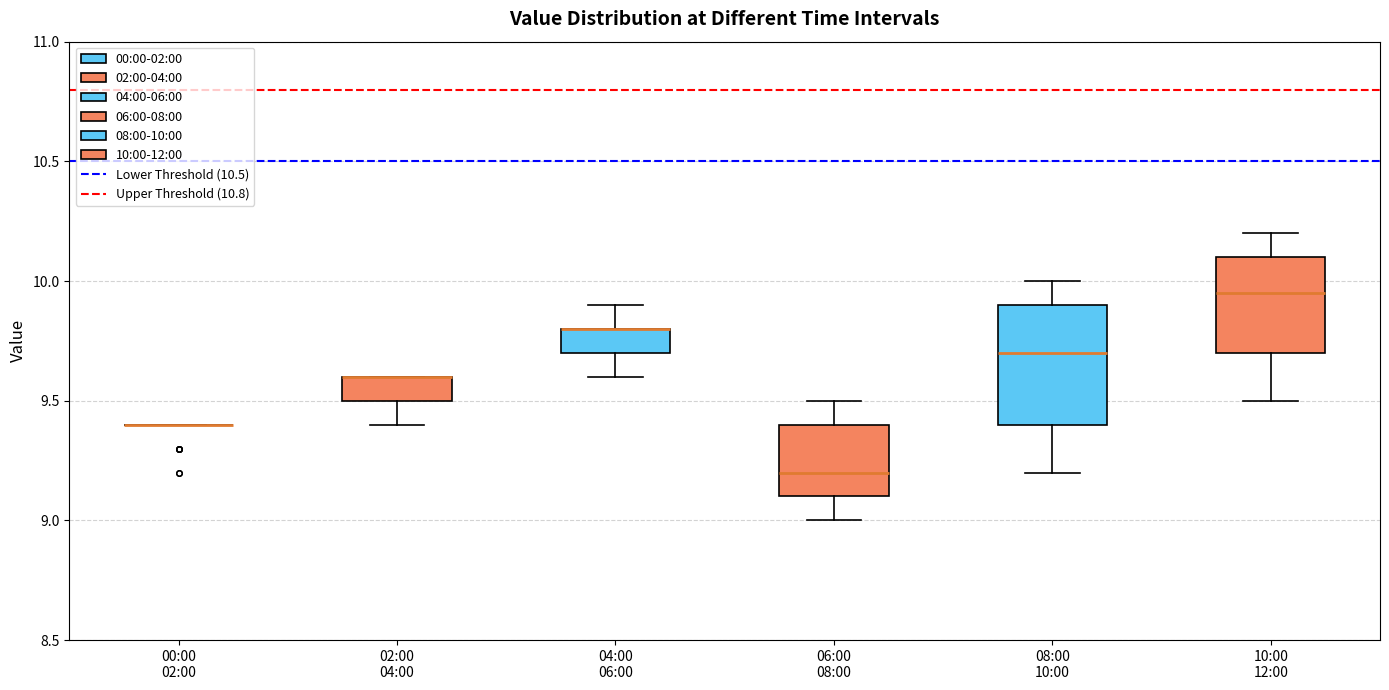

Reading left to right, read every box against the y-axis: the position of its median line, the range the box covers, and the ends of its whiskers. The values are not printed on the chart, so give them approximately, as read against the axis.

00:00 02:00: box collapsed to a line at 9.40, whiskers 9.40 to 9.40
02:00 04:00: median 9.60 (drawn on the box's upper edge), box 9.50 to 9.60, whiskers 9.40 to 9.60
04:00 06:00: median 9.80 (drawn on the box's upper edge), box 9.70 to 9.80, whiskers 9.60 to 9.90
06:00 08:00: median 9.20, box 9.10 to 9.40, whiskers 9.00 to 9.50
08:00 10:00: median 9.70, box 9.40 to 9.90, whiskers 9.20 to 10.00
10:00 12:00: median 9.95, box 9.70 to 10.10, whiskers 9.50 to 10.20